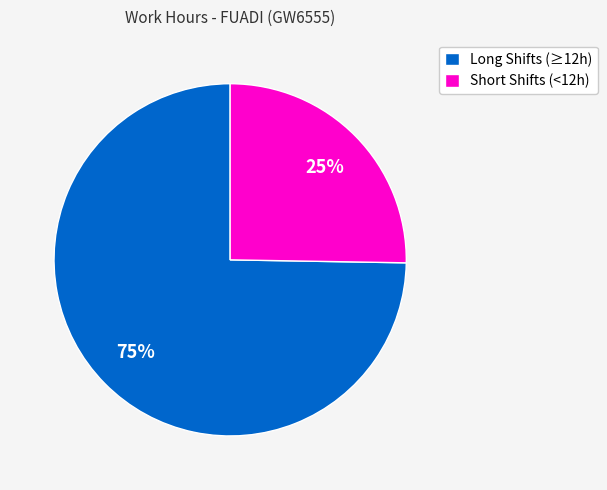

Count the number of slices in the pie.

2